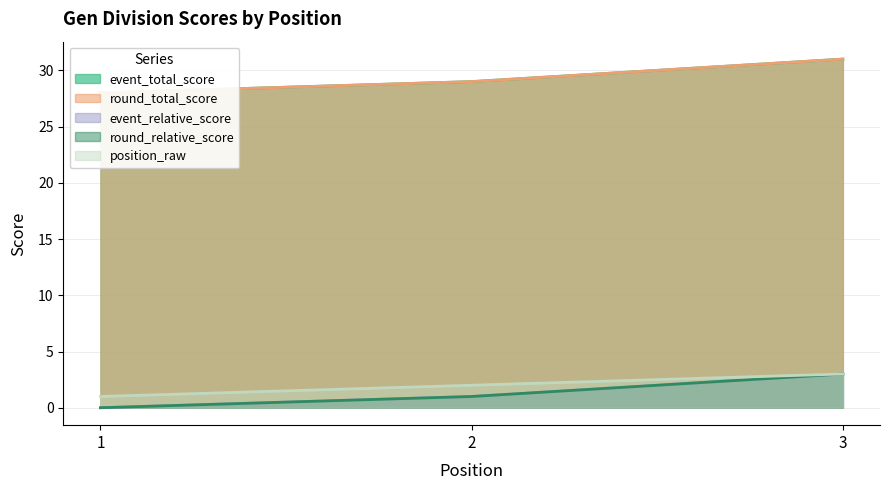

How many series are shown in this chart?

5